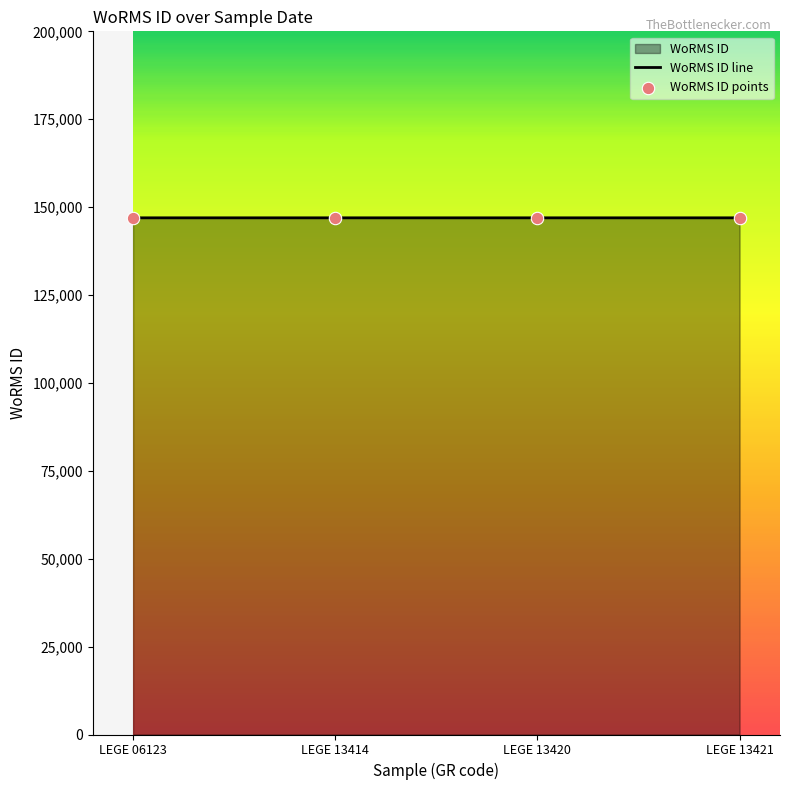

Which series contains the lowest Y value?

WoRMS ID line